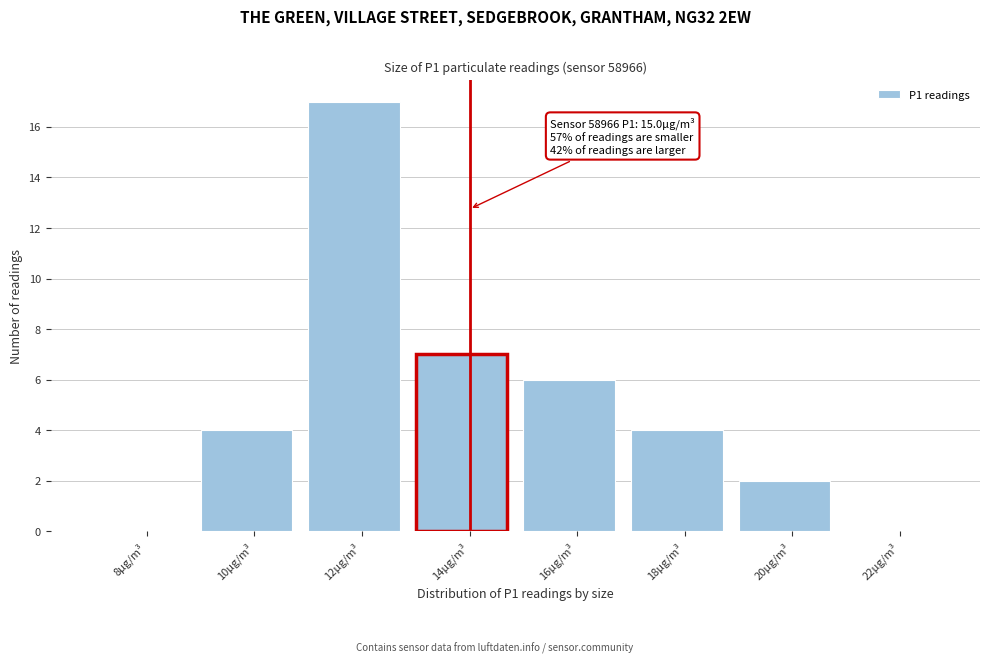

Reading left to right, list all the values displayed in this chart.

8µg/m³=0	10µg/m³=4	12µg/m³=17	14µg/m³=7	16µg/m³=6	18µg/m³=4	20µg/m³=2	22µg/m³=0